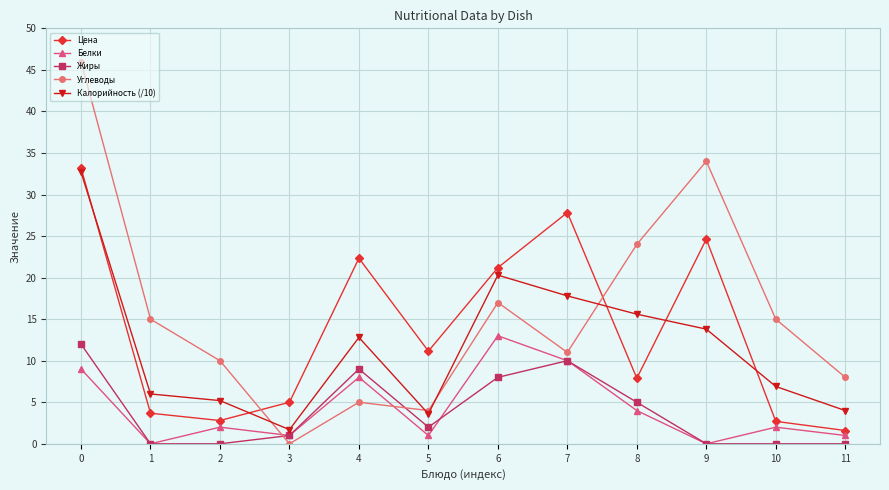

What is the value of the Белки point at the 6th from the left?

1.0